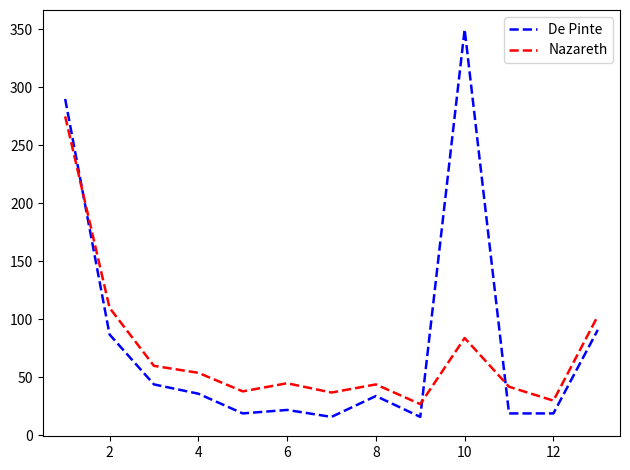

How many intersections are there between Nazareth and De Pinte?

3